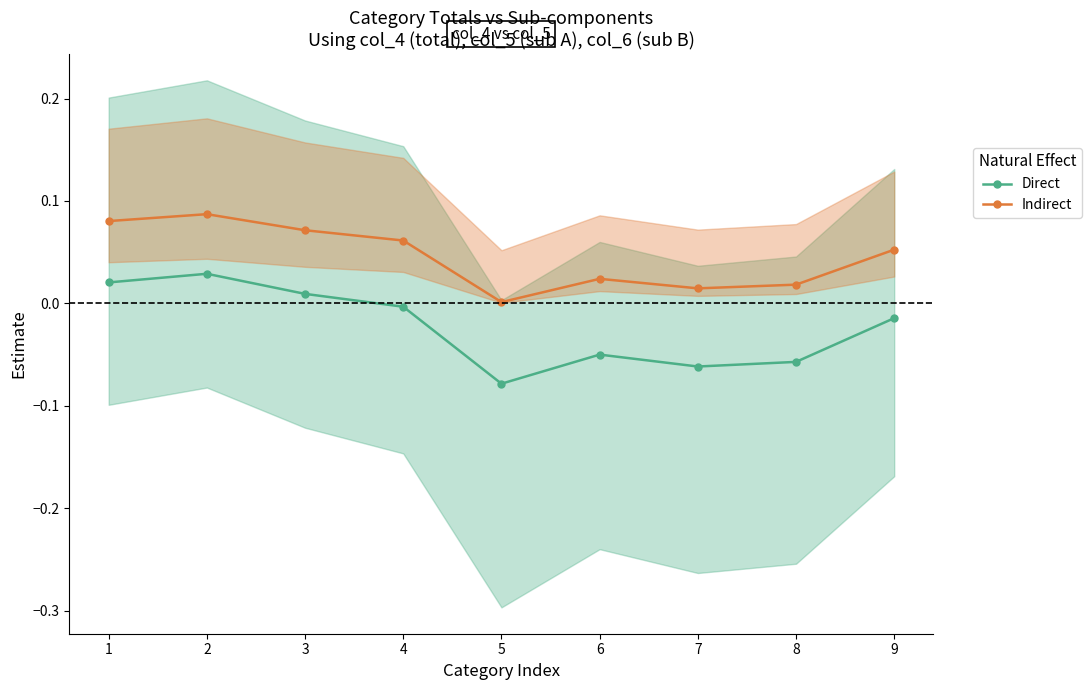

What is the value of the Indirect point at the 4th from the left?

0.1